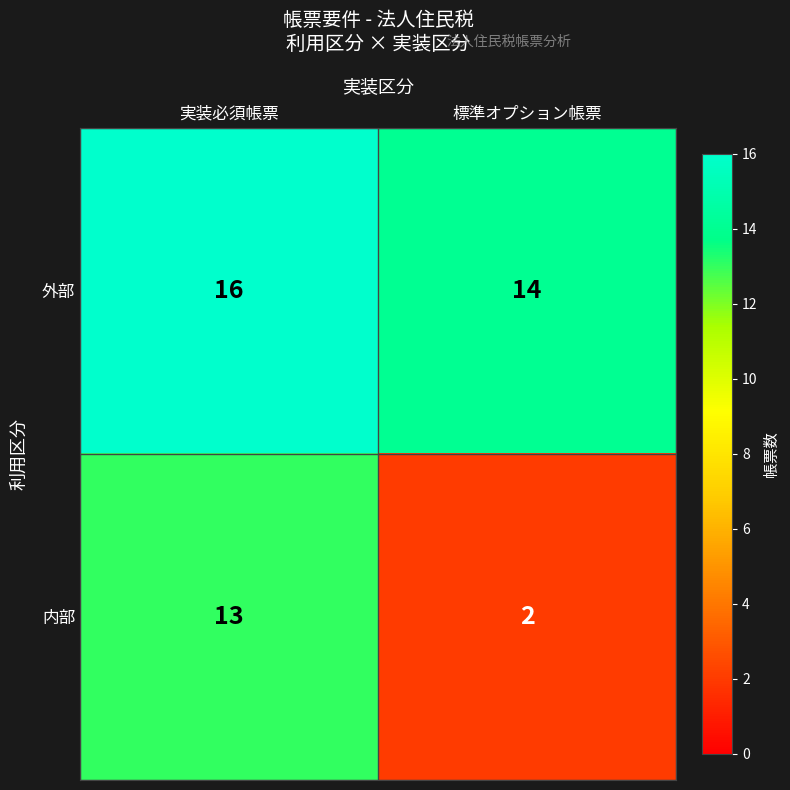

How many distinct data groups are displayed?

2